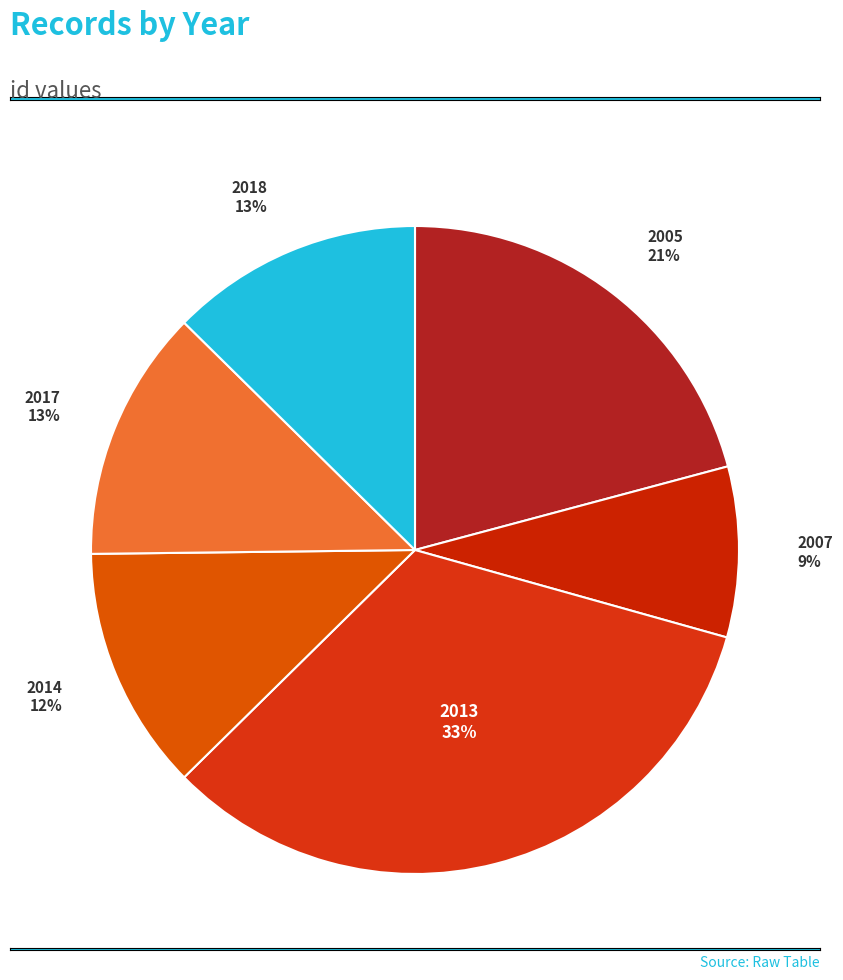

How many segments does this pie chart have?

6